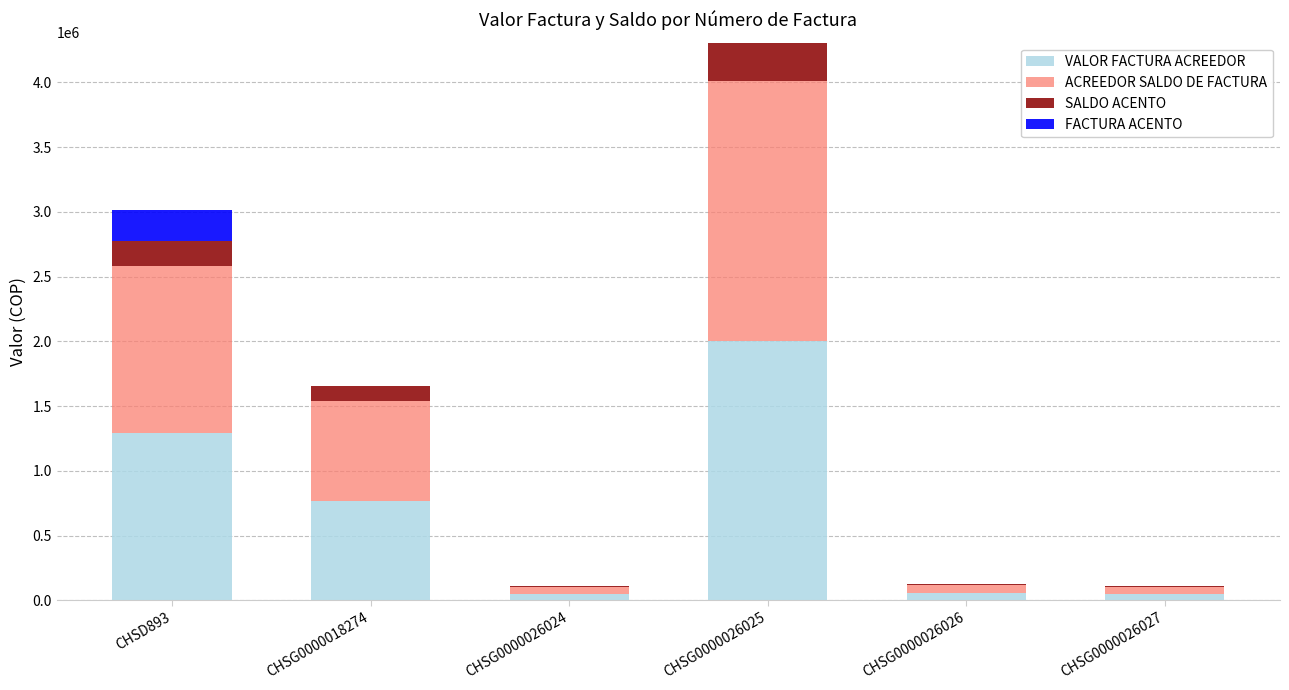

What is the sum of the VALOR FACTURA ACREEDOR values at CHSG0000026025 and CHSG0000018274?

2773716.0